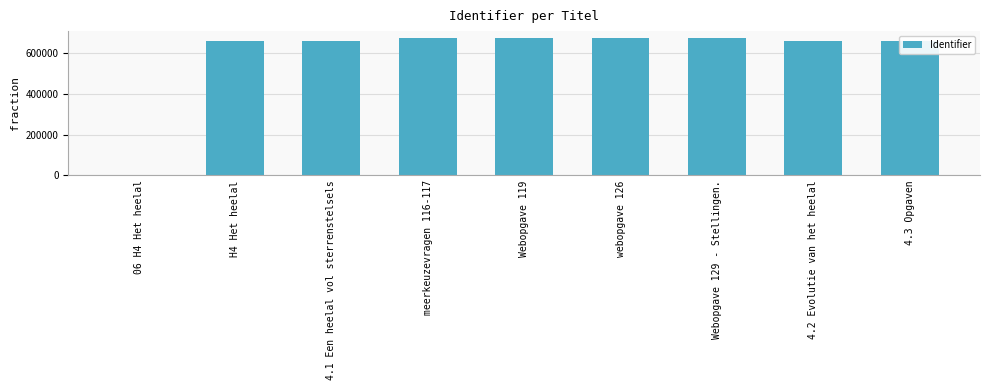

Is it true that the value at 4.1 Een heelal vol sterrenstelsels is 657443?

True